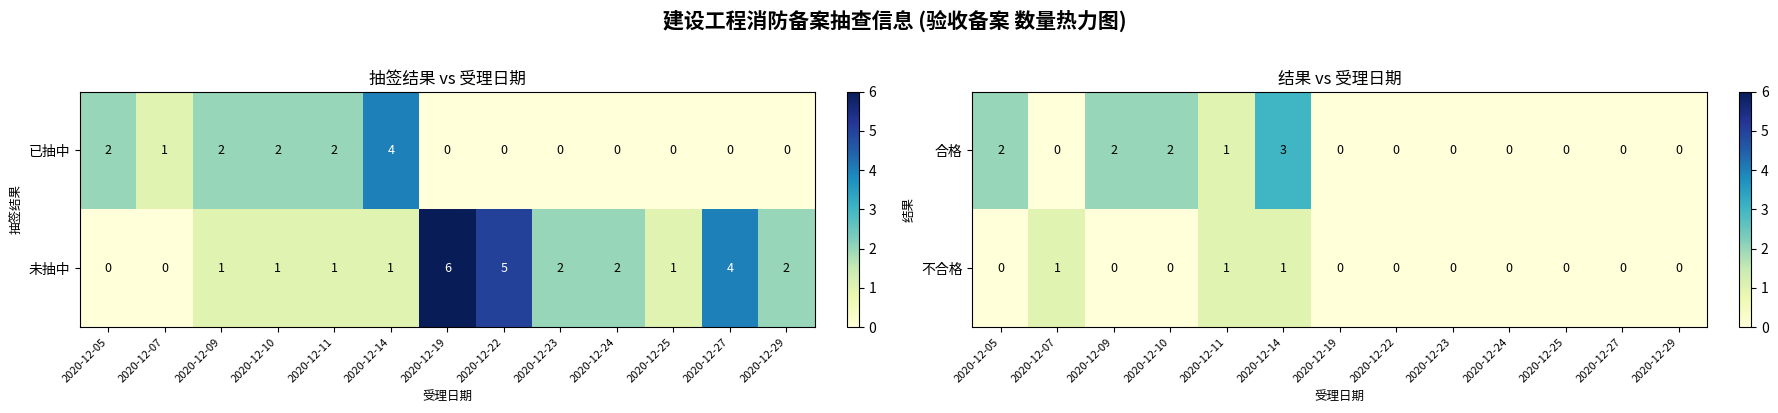

Which category has the highest value in the 合格 series?

2020-12-14